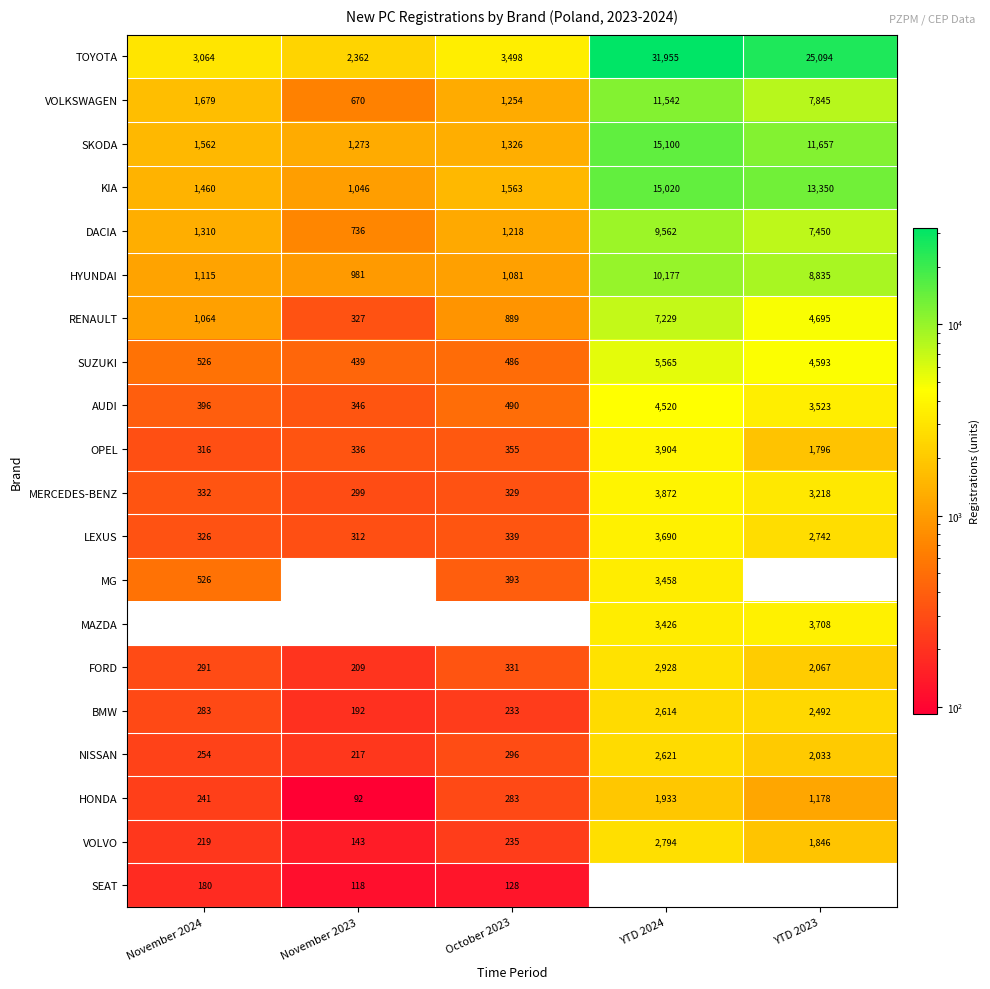

What is the average value of the NISSAN series?

1084